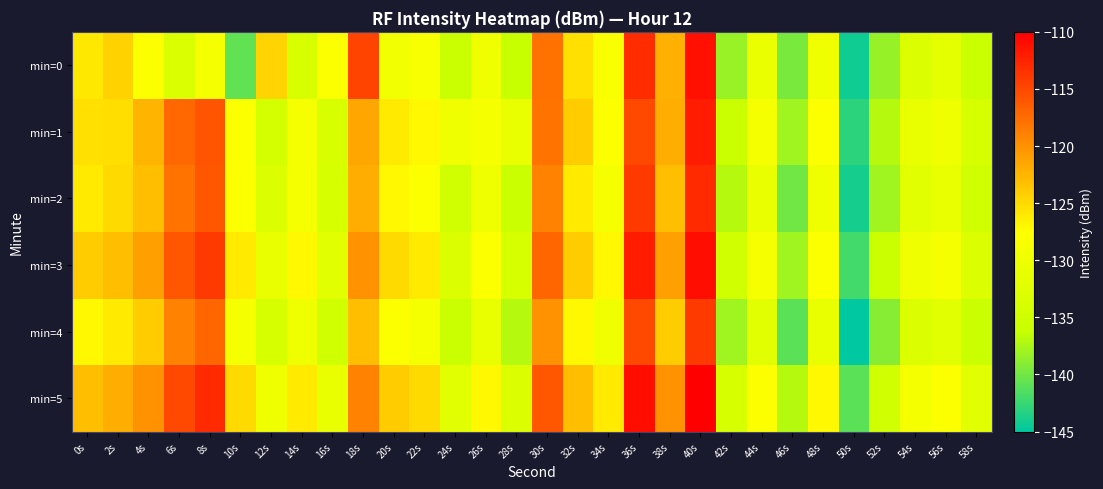

Which series has the largest total across all categories?

min=5